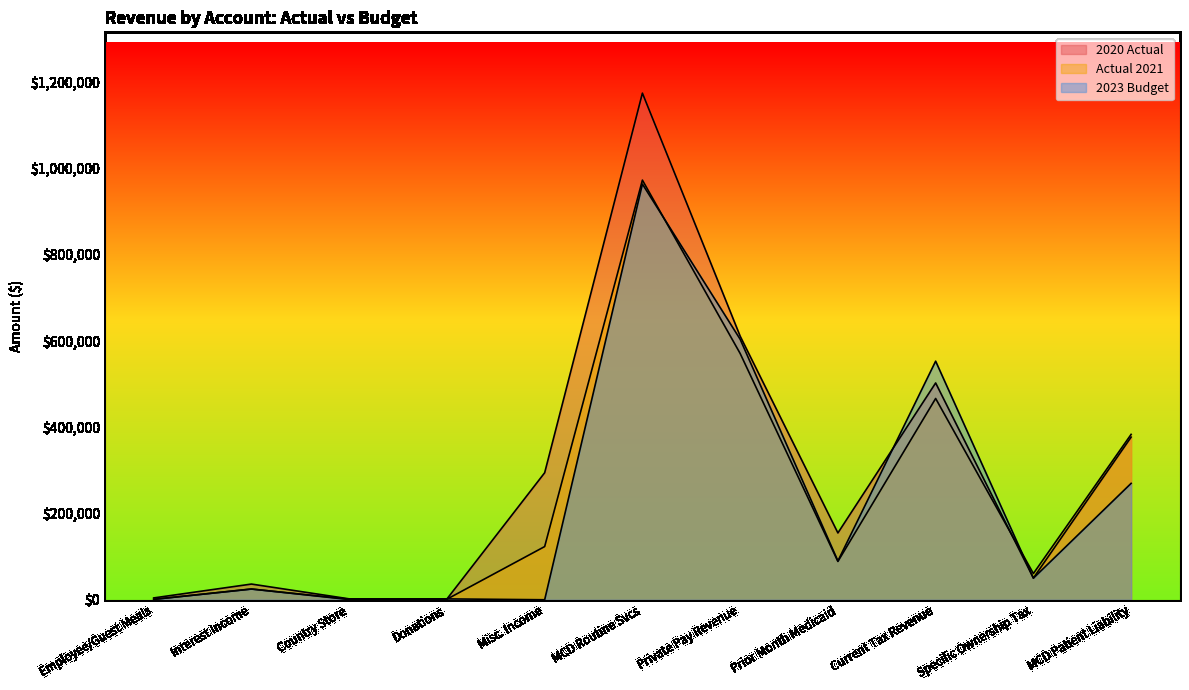

Reading right to left, extract all data points from this chart.

2020 Actual: MCD Patient Liability=377267.4	Specific Ownership Tax=50407.9	Current Tax Revenue=502878.7	Prior Month Medicaid=154992.1	Private Pay Revenue=611433.7	MCD Routine Svcs=1175177.0	Misc. Income=294608.5	Donations=1816.3	Country Store=2087.0	Interest Income=36404.6	Employee/Guest Meals=4246.8
Actual 2021: MCD Patient Liability=383622.4	Specific Ownership Tax=60784.1	Current Tax Revenue=466867.2	Prior Month Medicaid=88875.0	Private Pay Revenue=571260.0	MCD Routine Svcs=973430.2	Misc. Income=123380.7	Donations=1280.0	Country Store=1415.0	Interest Income=24761.7	Employee/Guest Meals=1007.0
2023 Budget: MCD Patient Liability=270000.0	Specific Ownership Tax=50000.0	Current Tax Revenue=553432.9	Prior Month Medicaid=90000.0	Private Pay Revenue=604246.1	MCD Routine Svcs=964246.1	Misc. Income=0.0	Donations=2000.0	Country Store=434.7	Interest Income=25000.0	Employee/Guest Meals=863.3